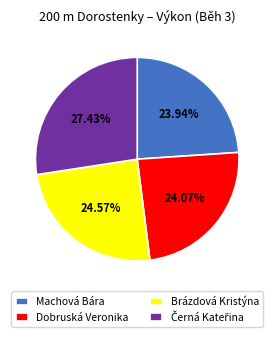

Count the number of slices in the pie.

4